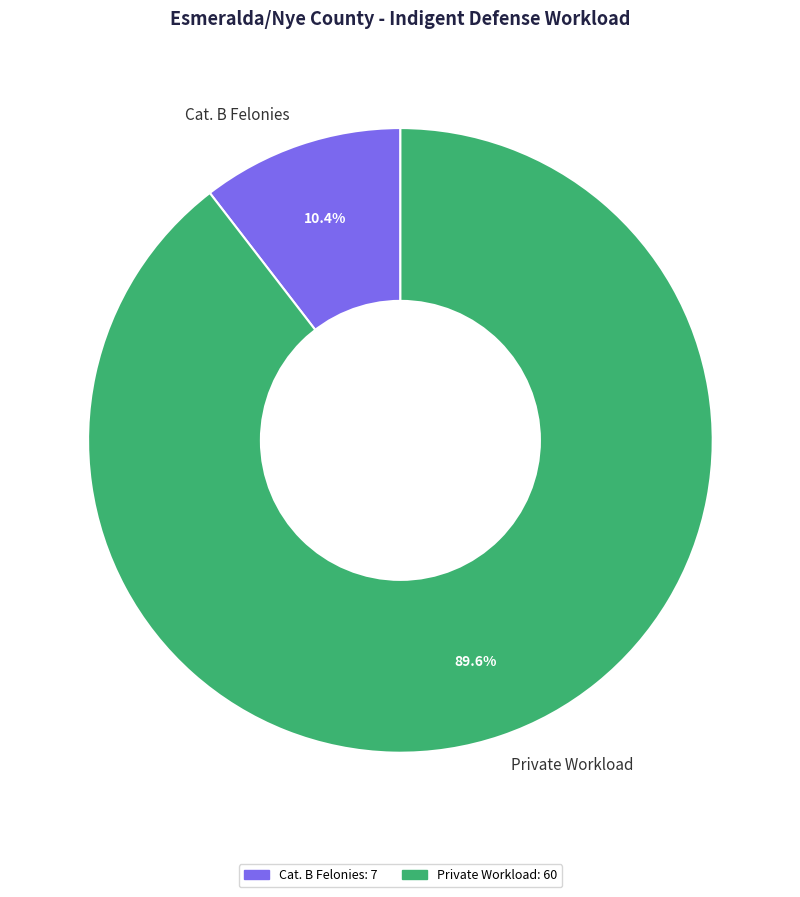

Does any single category account for the majority?

Yes